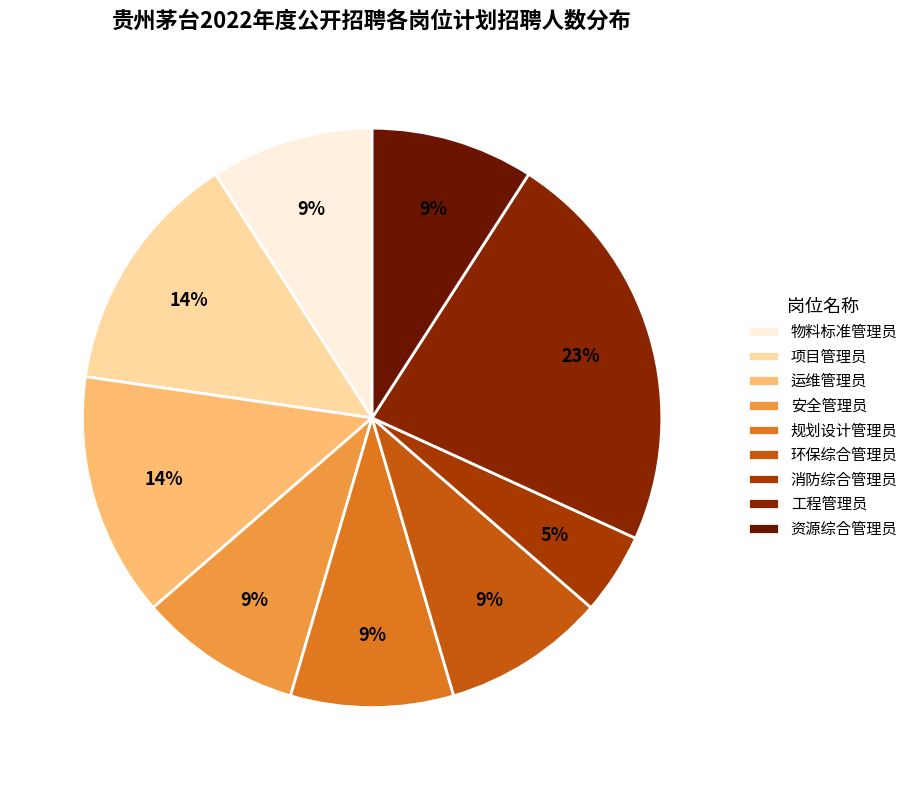

Is the sum of 项目管理员 and 安全管理员 greater than half?

No